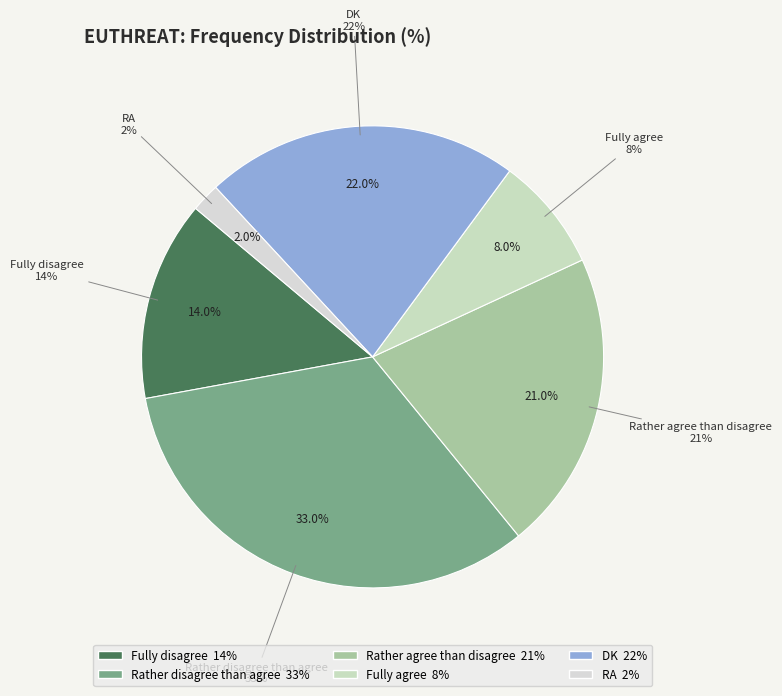

What is the largest slice in the pie chart?

Rather disagree than agree